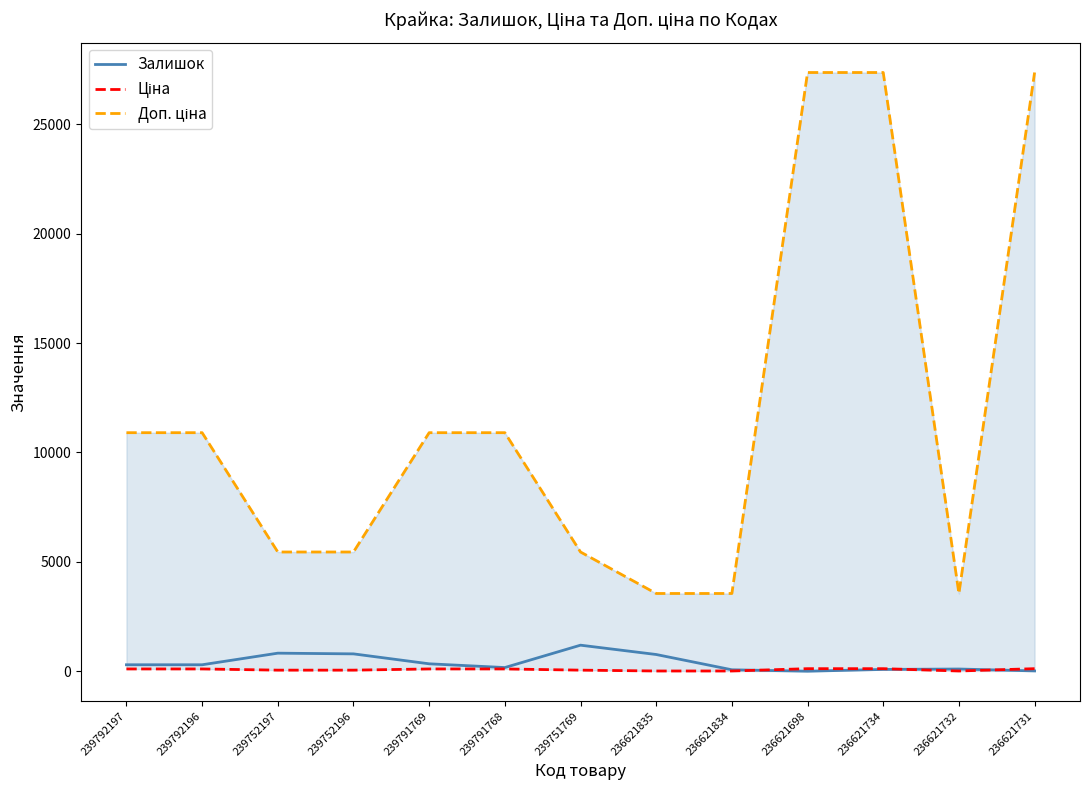

How many interior local valleys does the Залишок series have?

2